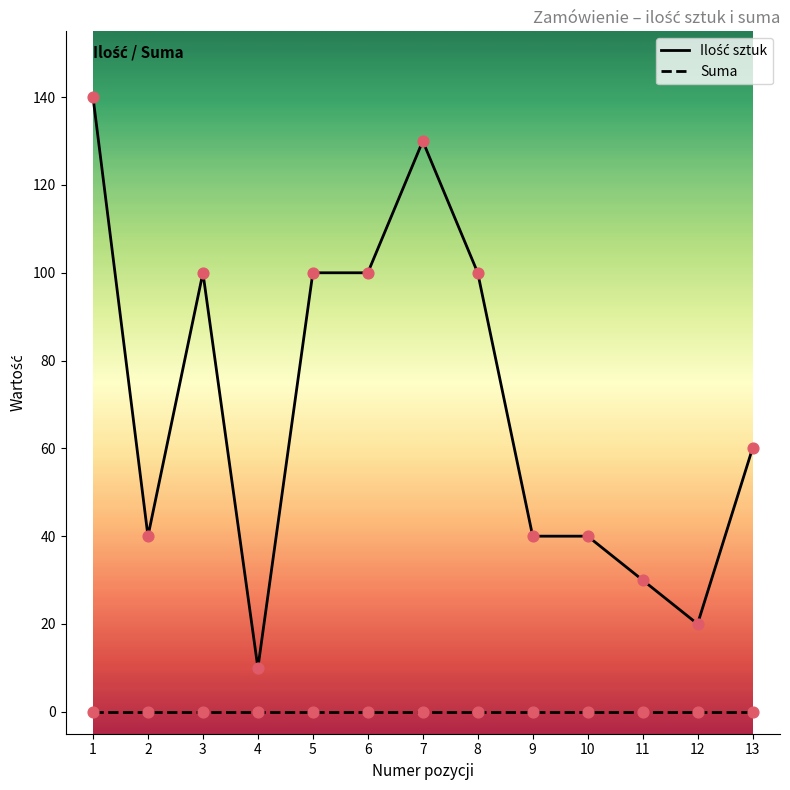

What is the spread (max minus min) of values at 2?

40